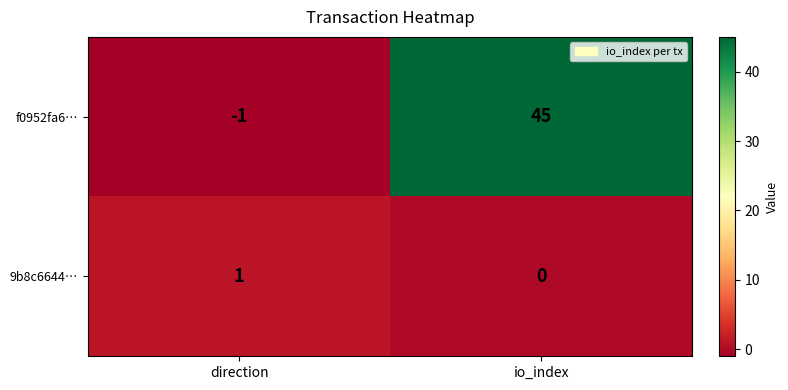

Reading right to left, transcribe all the data shown in this chart.

f0952fa6…: 45	-1
9b8c6644…: 0	1